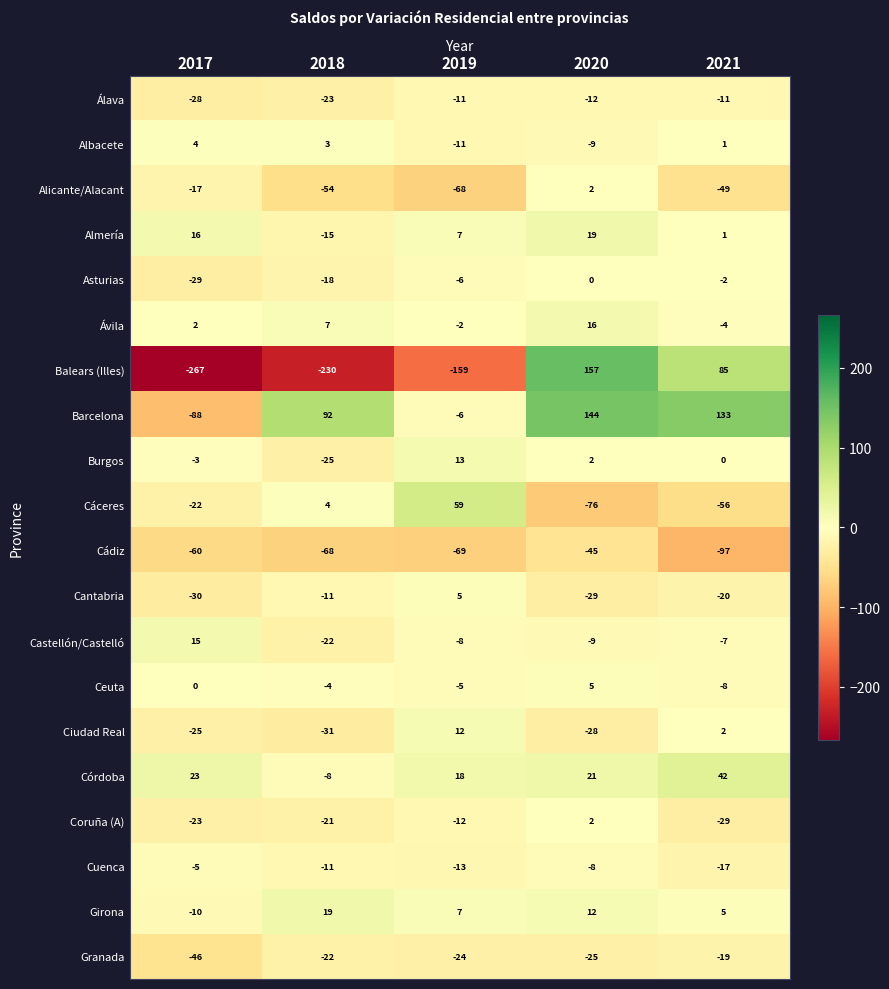

Where does the Coruña (A) series first go above -21?

2019